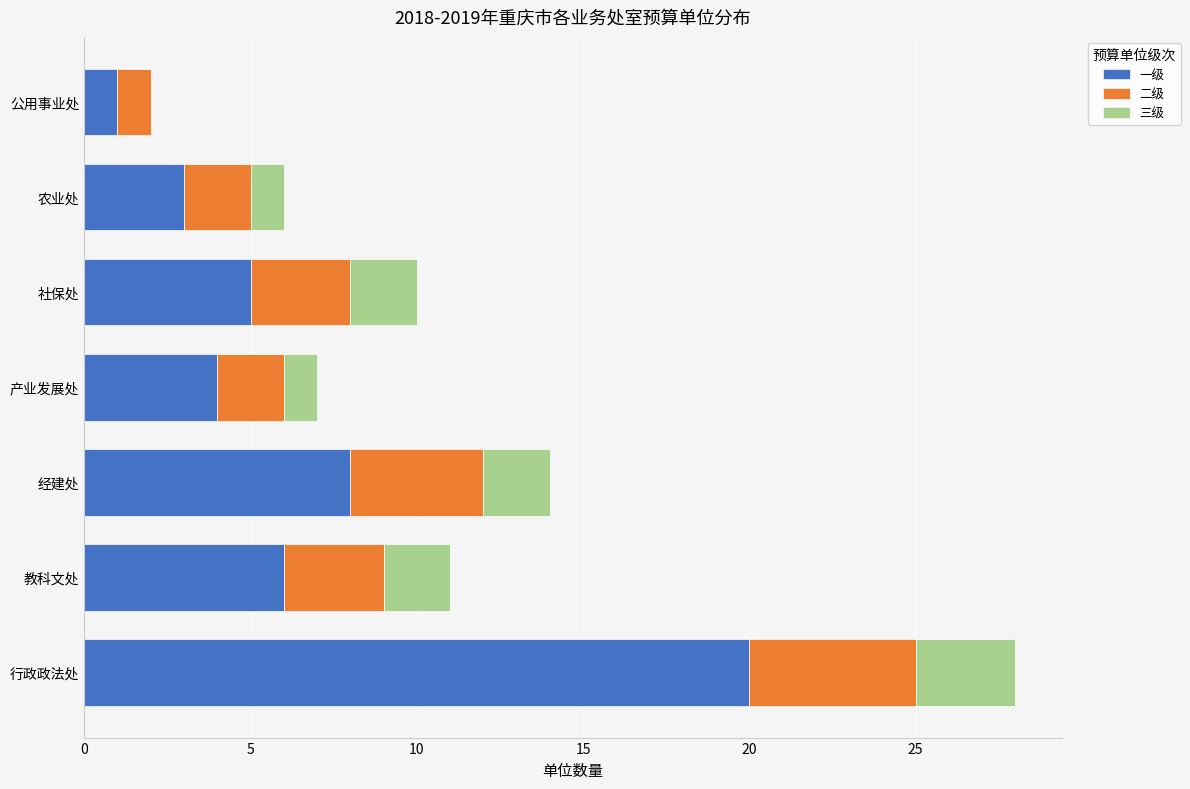

What is the sum of all 一级 values?

47